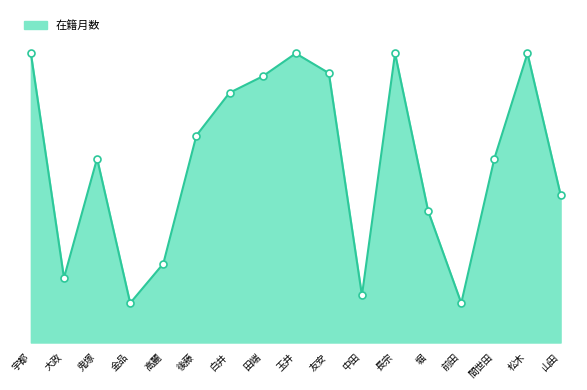

What position from the left is 長宗?

12